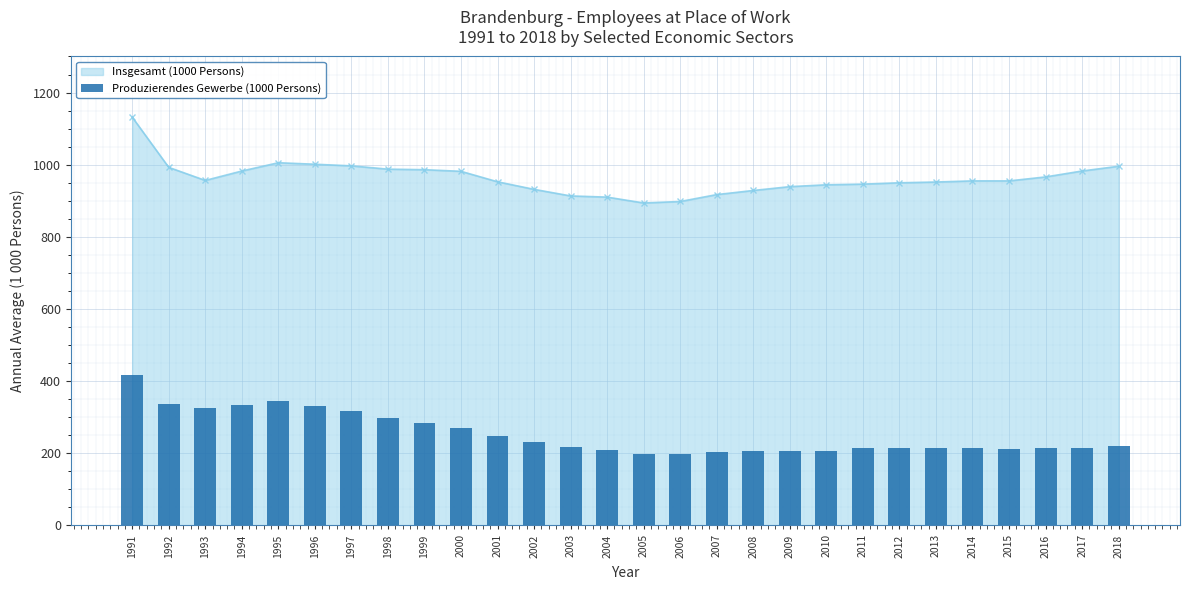

What is the value of the Insgesamt (1000 Persons) point at the 16th from the left?

897.9